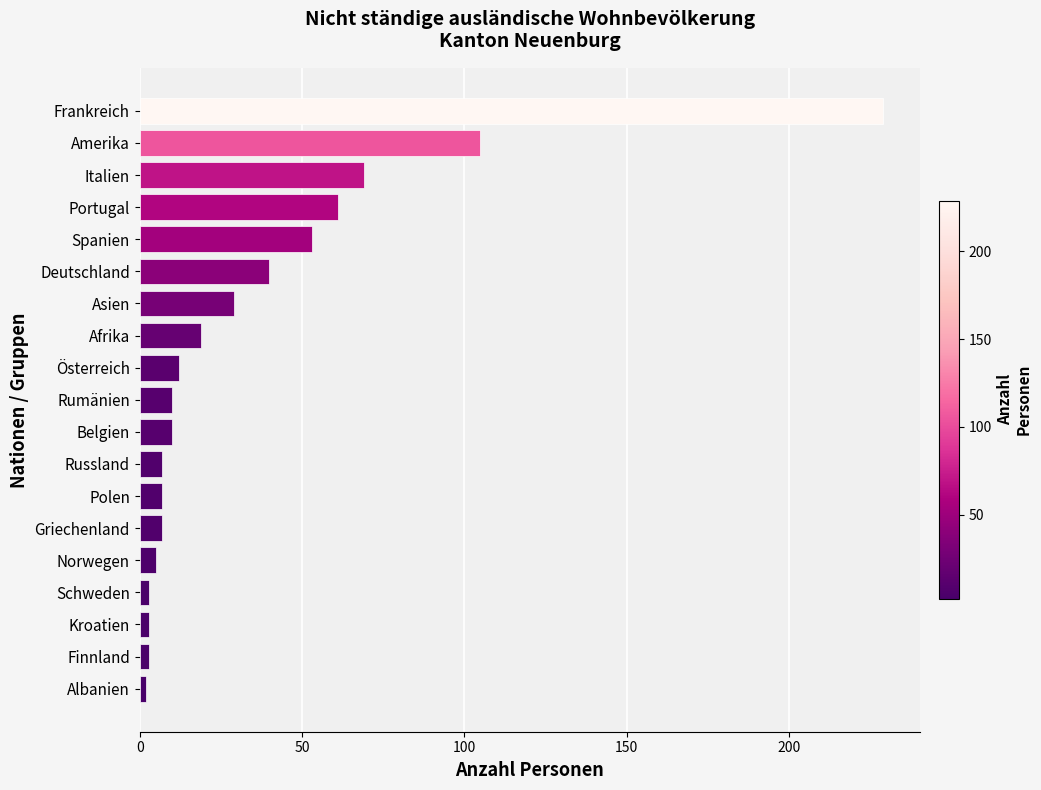

The chart shows a value of 7 at Griechenland. True or false?

True